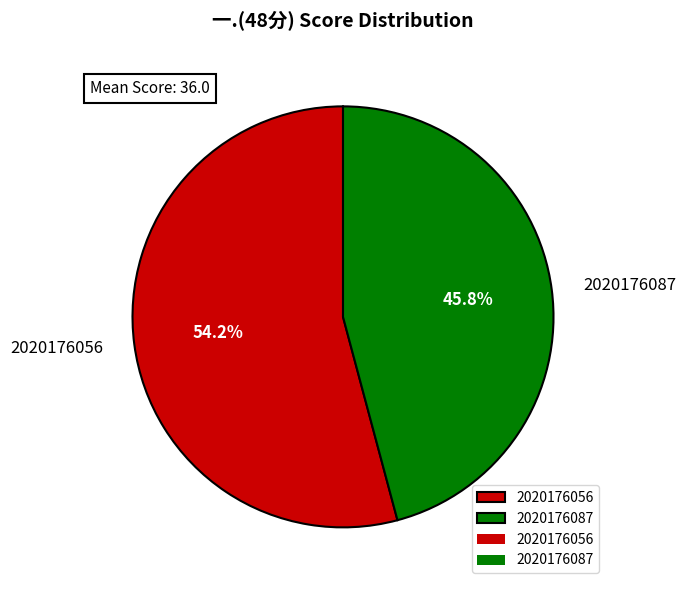

Which slice is the smallest?

2020176087